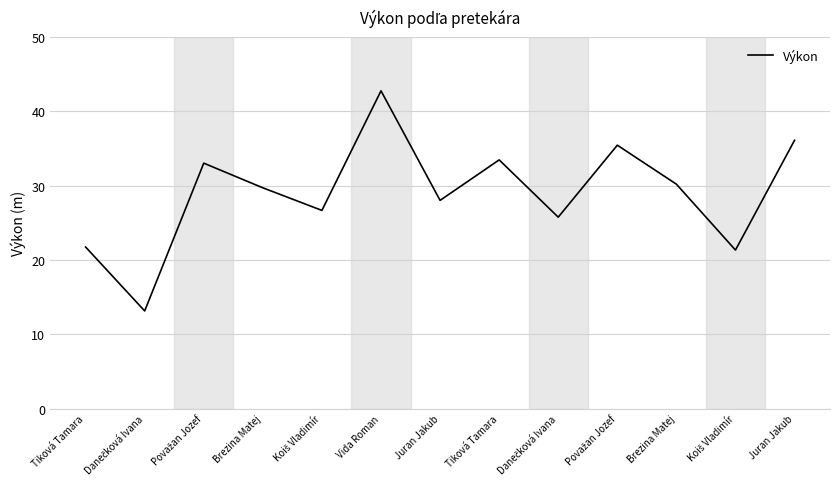

Does the chart have visible grid lines?

Yes